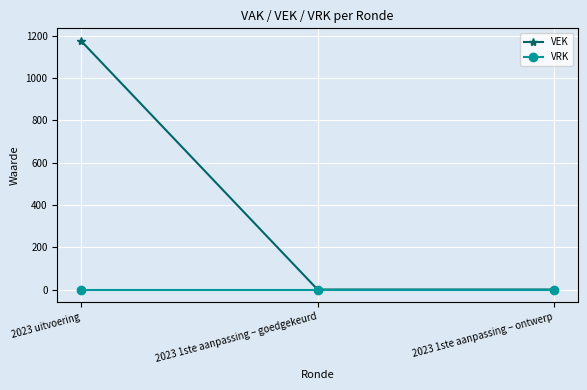

Reading left to right, what are all the values shown in this chart?

VEK: 2023 uitvoering=1176	2023 1ste aanpassing – goedgekeurd=0	2023 1ste aanpassing – ontwerp=0
VRK: 2023 uitvoering=0	2023 1ste aanpassing – goedgekeurd=0	2023 1ste aanpassing – ontwerp=0